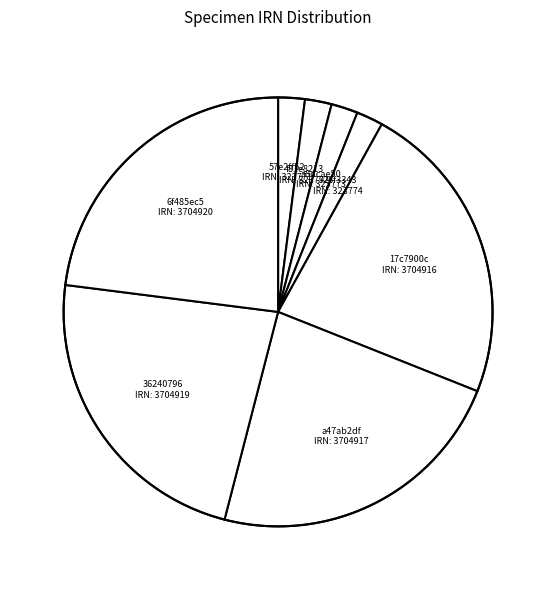

Combined, do 57e2ff52 and 17c7900c account for over 50%?

No